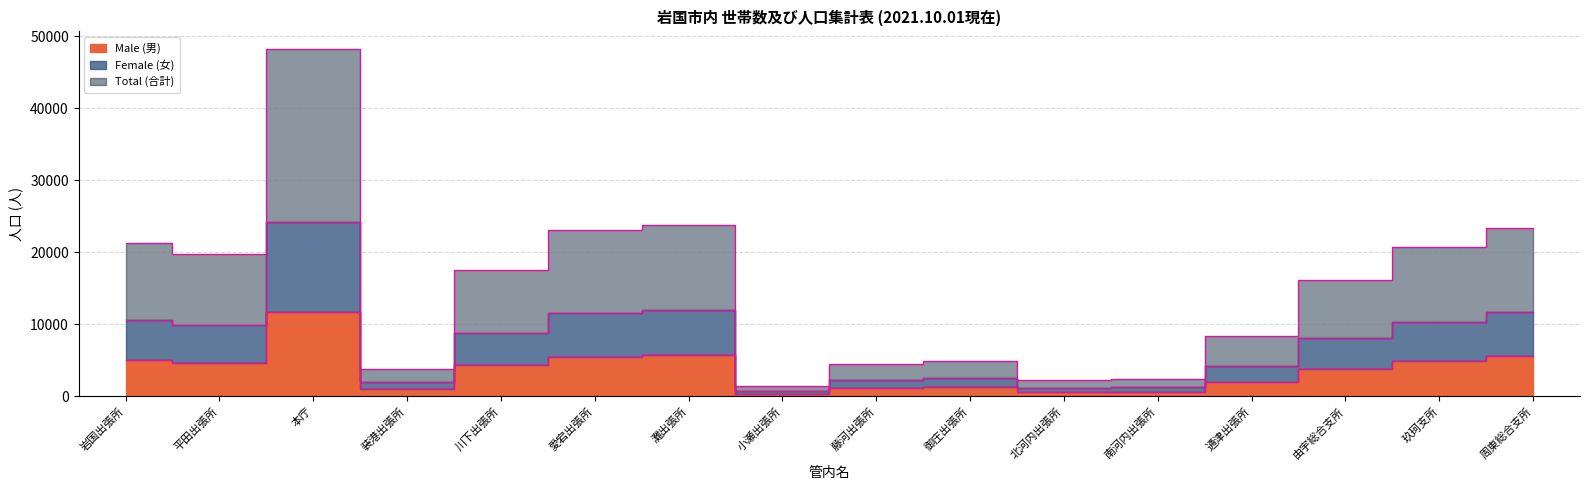

How many interior local peaks does the Female (女) series have?

3